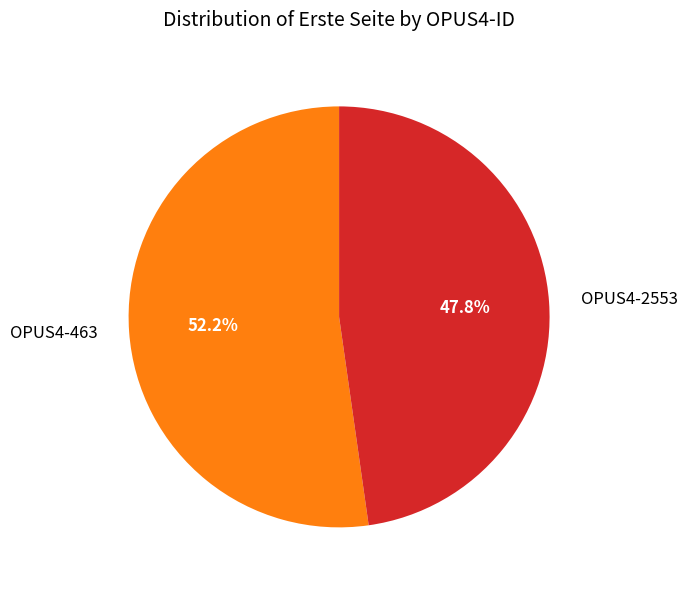

What percentage is the OPUS4-2553 slice, to the nearest percent?

48%